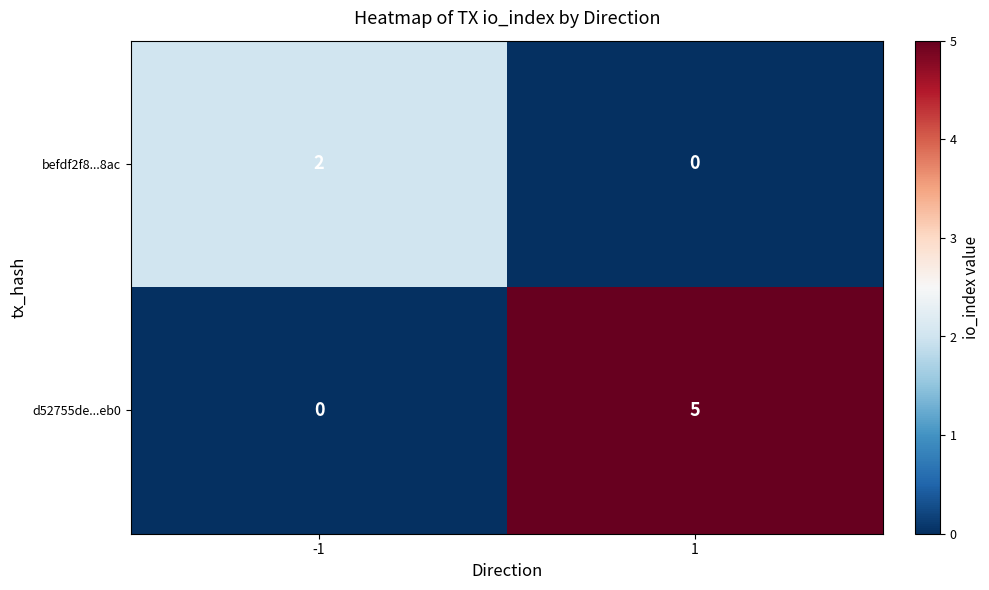

The befdf2f8...8ac series shows 2 at -1. True or false?

True